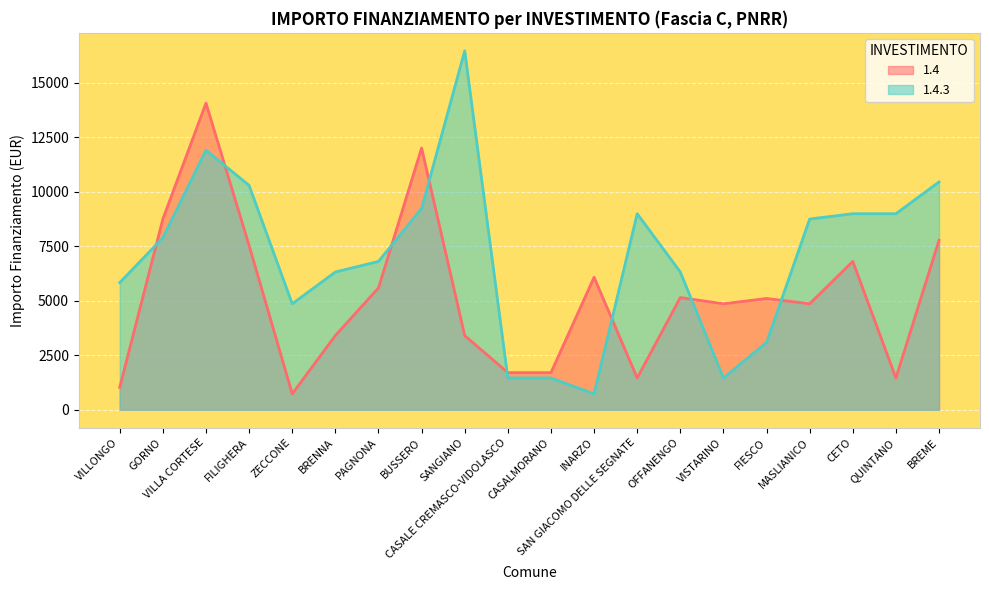

Which series has the widest spread of values?

1.4.3